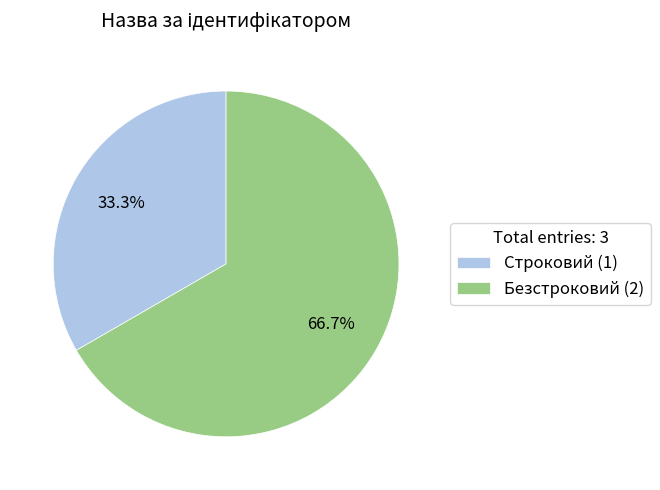

To the nearest percent, what is the difference between the Безстроковий and Строковий slice percentages?

33%